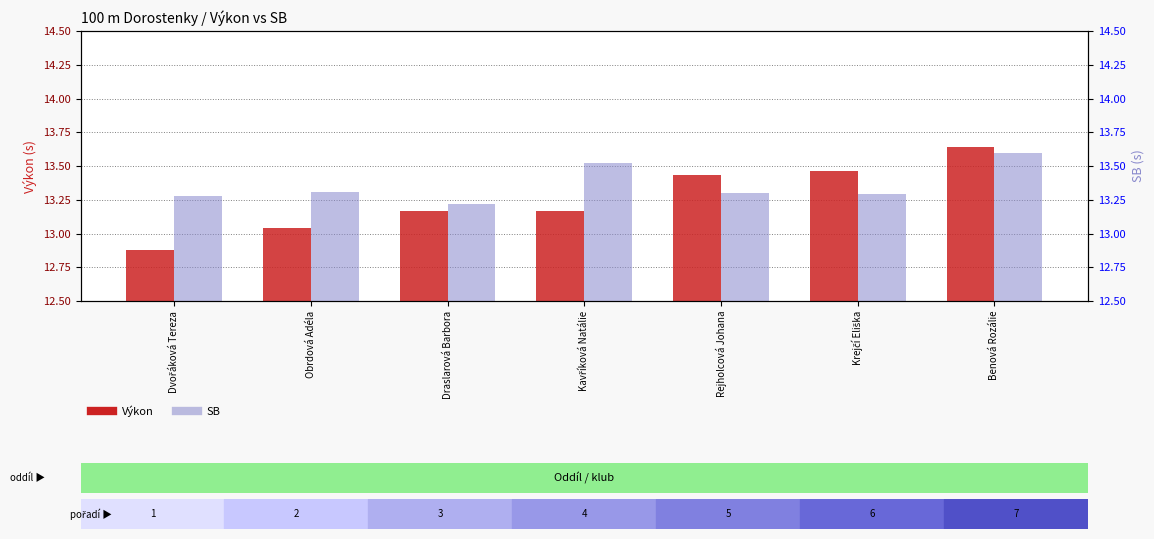

Reading left to right, extract all data points from this chart.

Výkon: 12.9	13.0	13.2	13.2	13.4	13.5	13.6
SB: 13.3	13.3	13.2	13.5	13.3	13.3	13.6